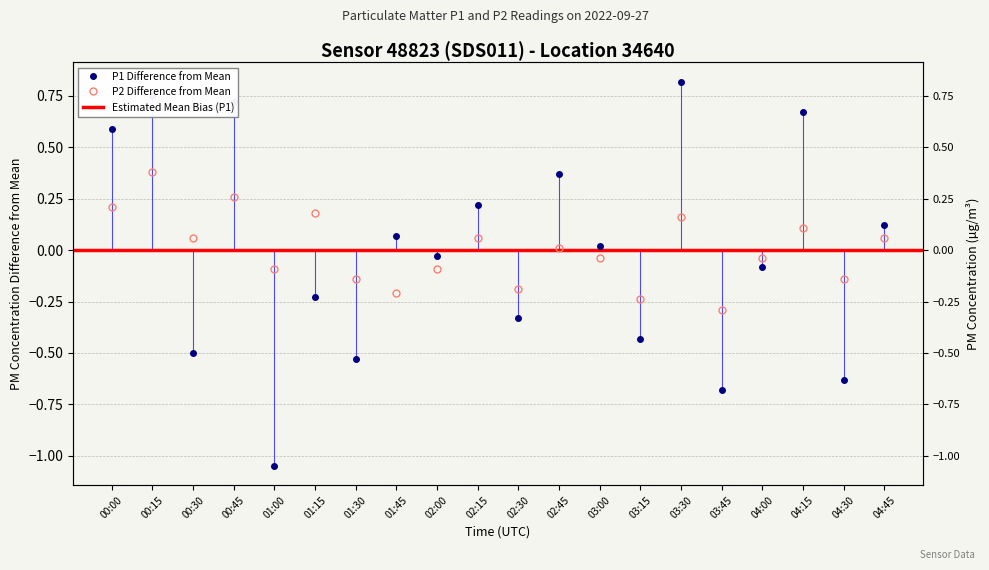

True or false: P1 and P2 intersect in this chart.

True